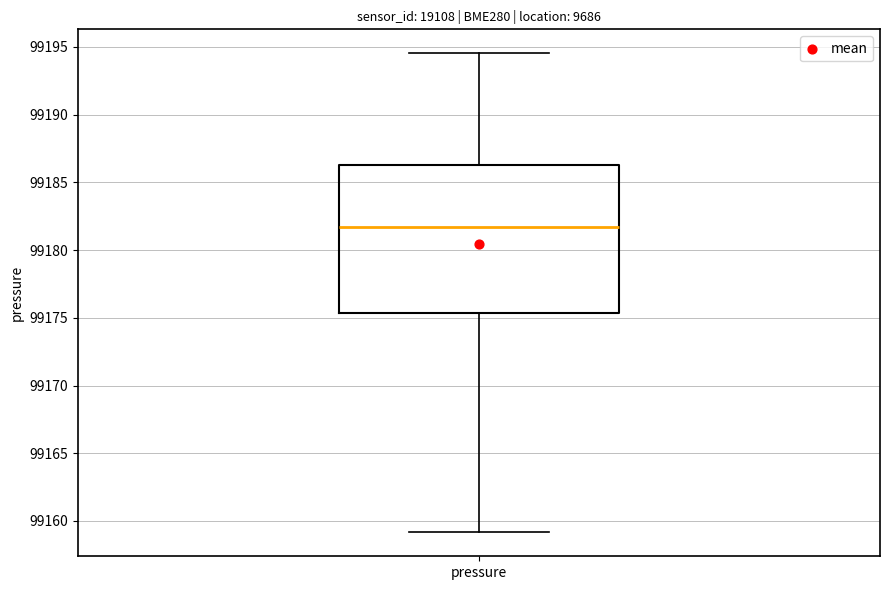

Where does the upper whisker of the box for pressure end on the y-axis? The values are not printed on the chart, so give them approximately, as read against the axis.

99194.5